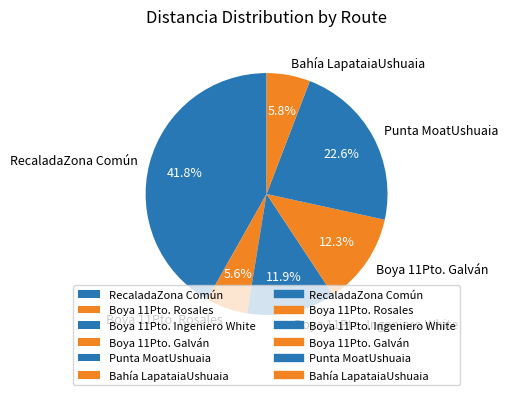

Is there a majority slice in this chart?

No